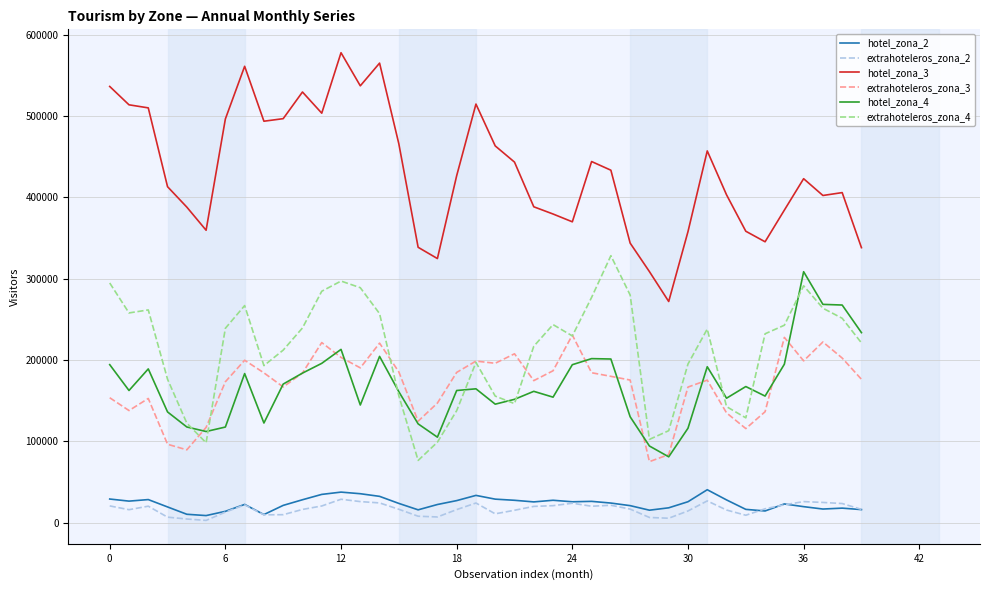

What is the greatest value displayed?

577614